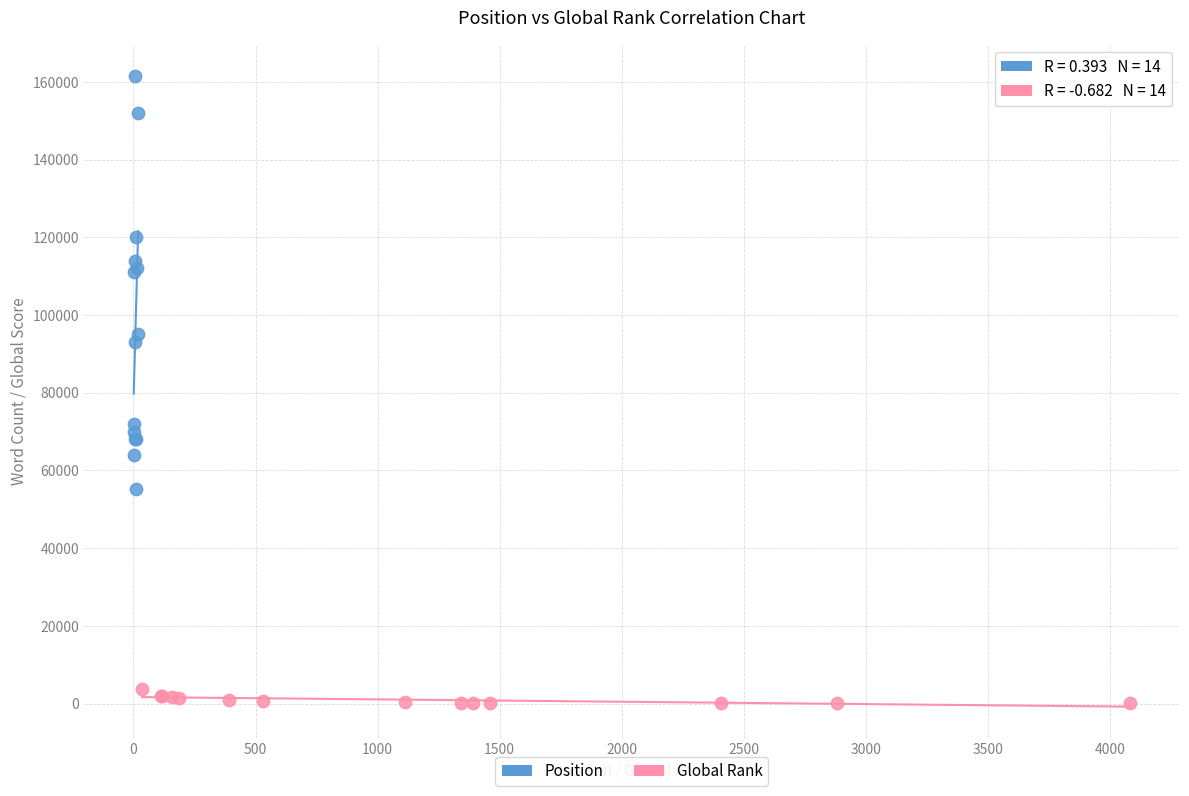

Which series has the largest Y range (max minus min)?

Position